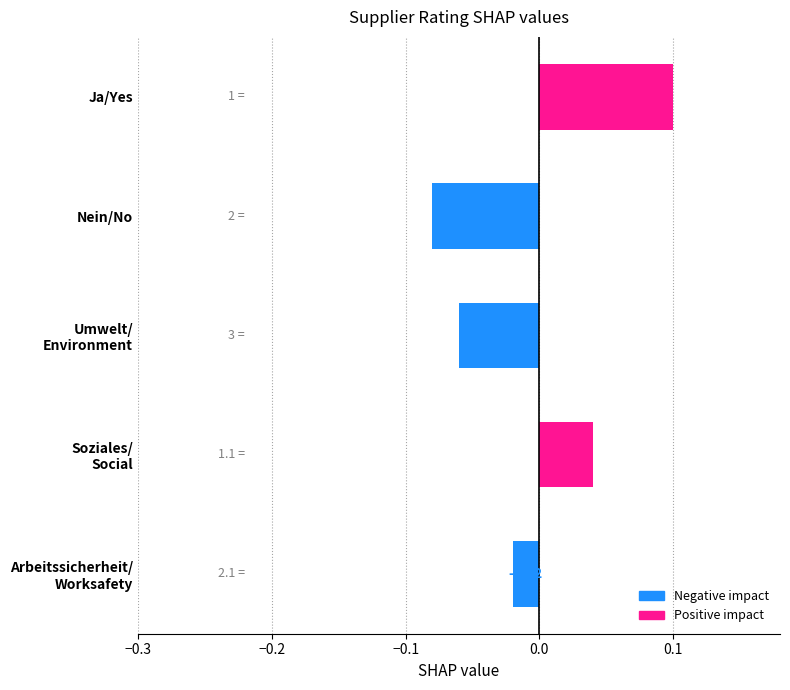

At which category does the chart reach its minimum across all series?

Nein/No